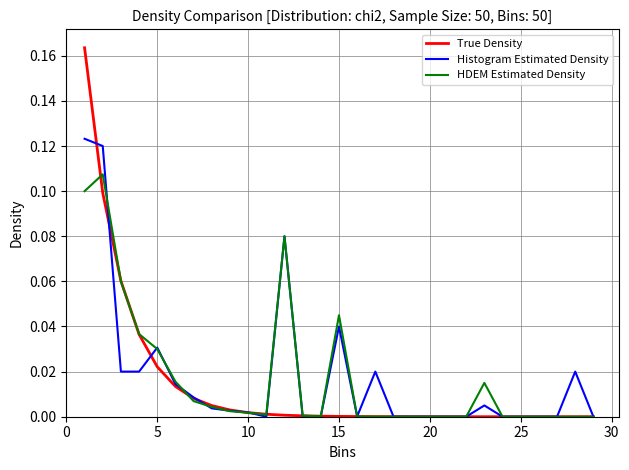

Which series has the widest spread of values?

True Density